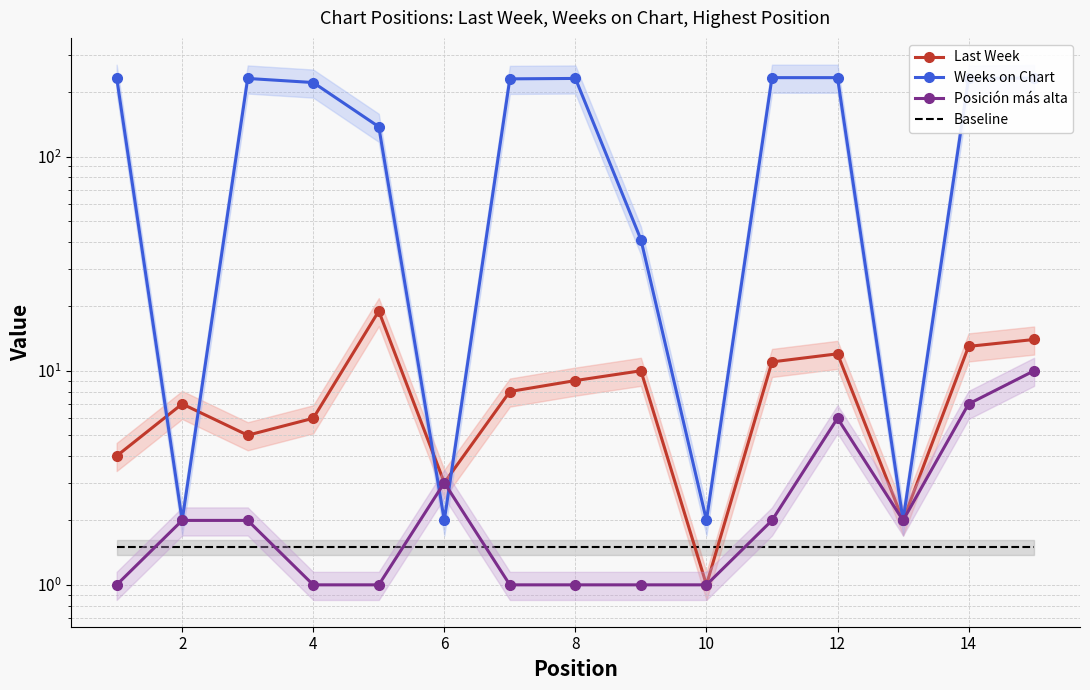

Rank the series by their maximum value, from highest to lowest.

Weeks on Chart, Last Week, Posición más alta, Baseline